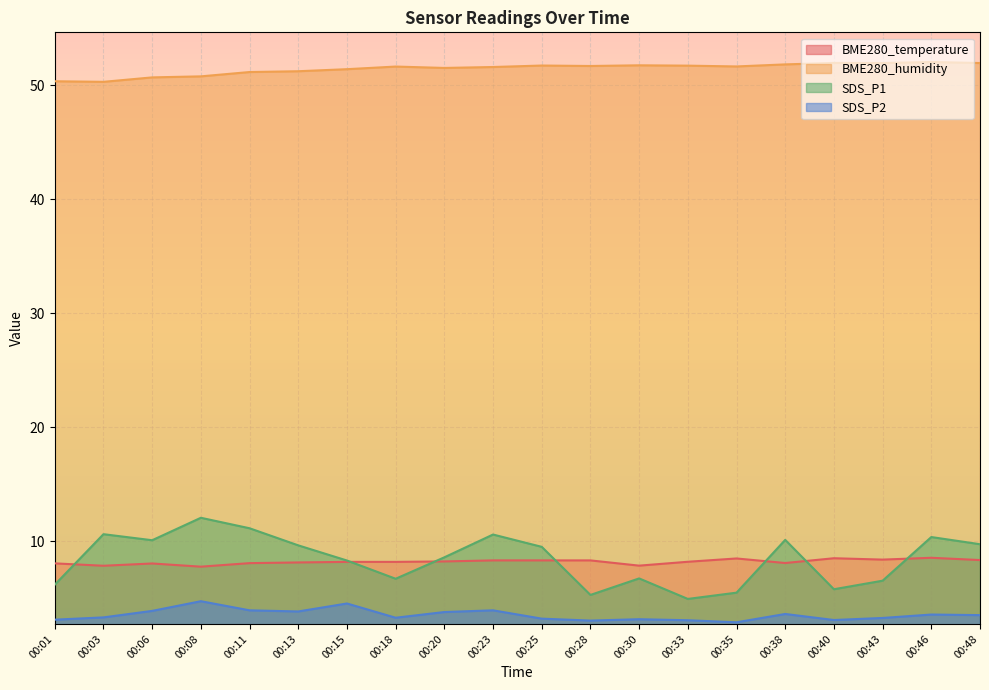

What is the approximate value of SDS_P1 at 00:48?

9.8